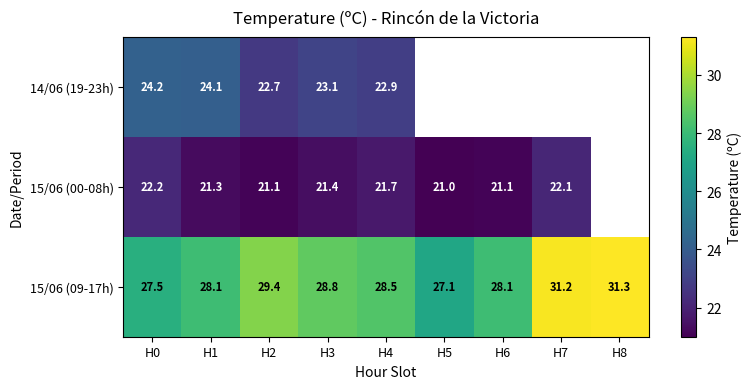

At how many categories does at least one series exceed 25?

9